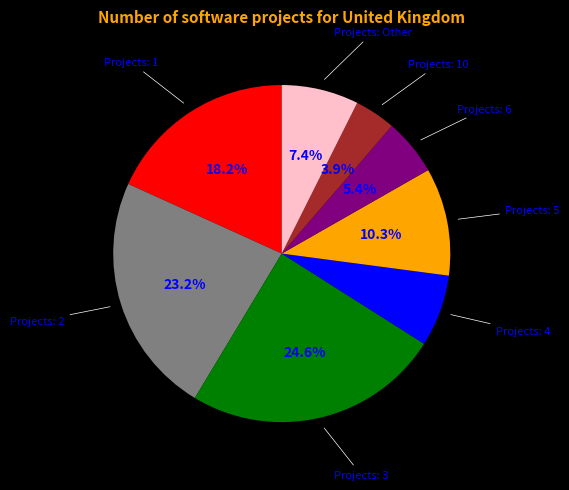

Is there any slice that represents more than half of the pie?

No